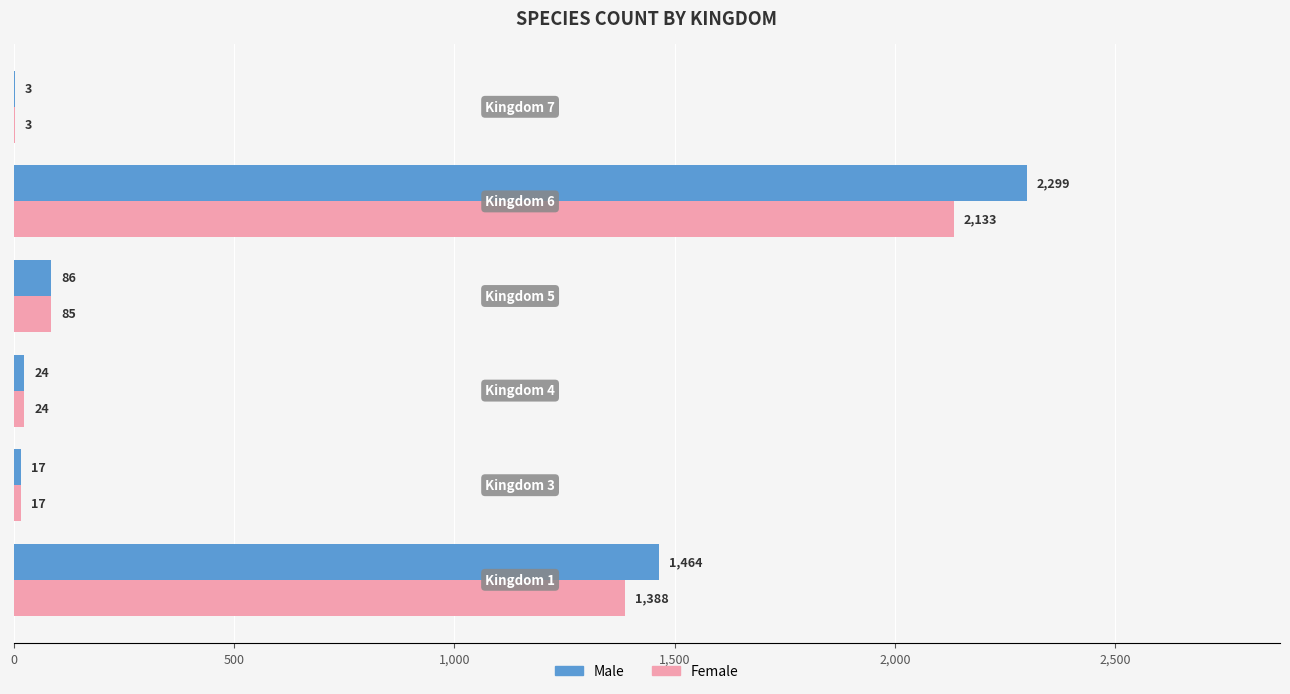

What is the sum of all Female values?

3650